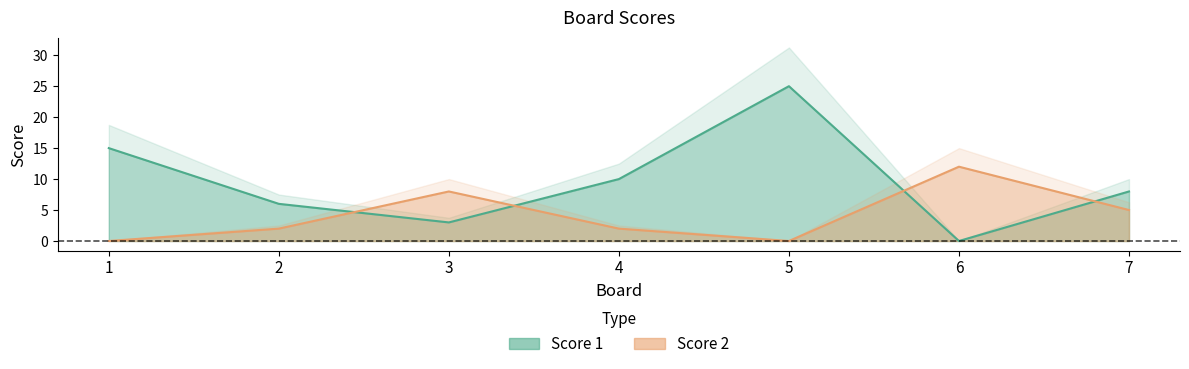

True or false: Score 2 and Score 1 intersect in this chart.

True